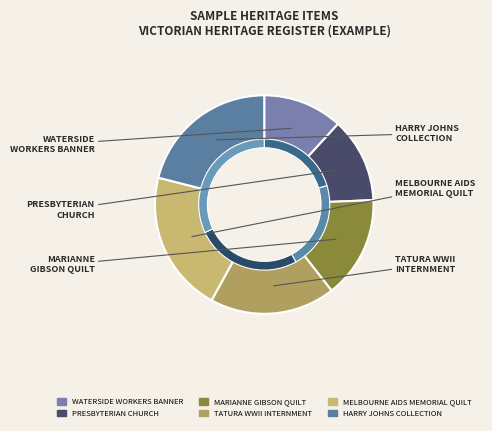

To the nearest percent, what portion does HARRY JOHNS COLLECTION represent?

21%